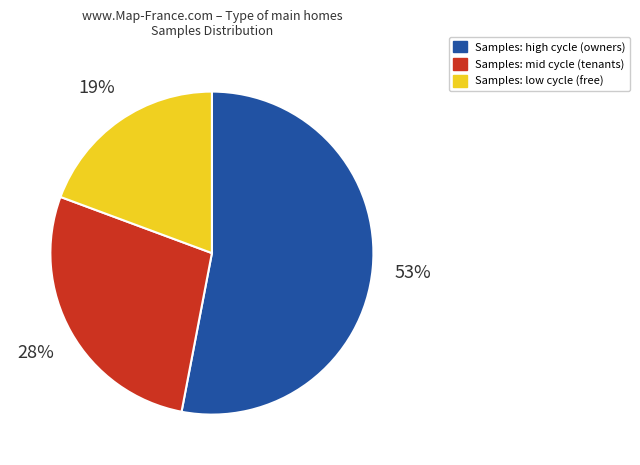

Is there any slice that represents more than half of the pie?

Yes